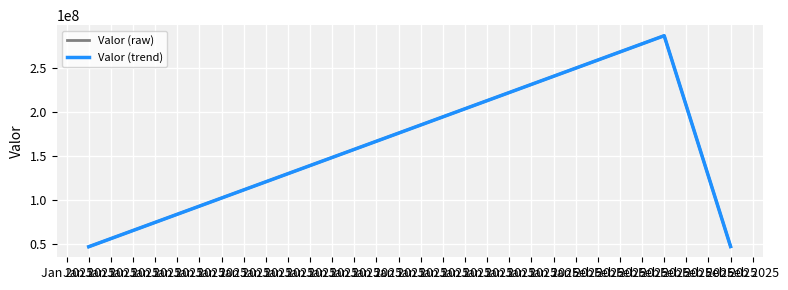

Which category has the lowest value in the Valor (raw) series?

Jan 2025